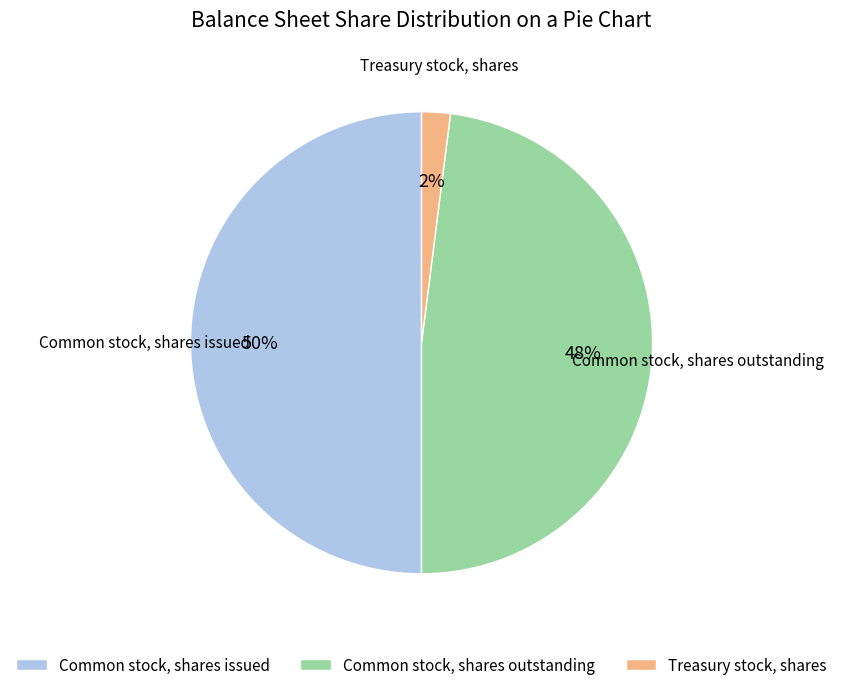

Between Treasury stock, shares and Common stock, shares issued, which is larger?

Common stock, shares issued